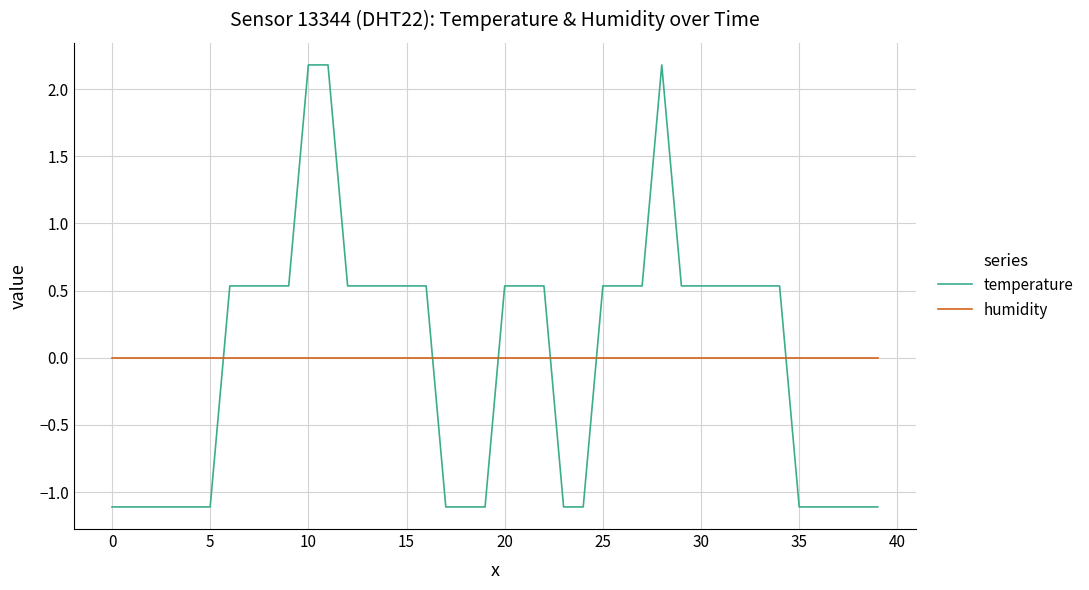

After their last crossing, which series has the higher values: humidity or temperature?

humidity